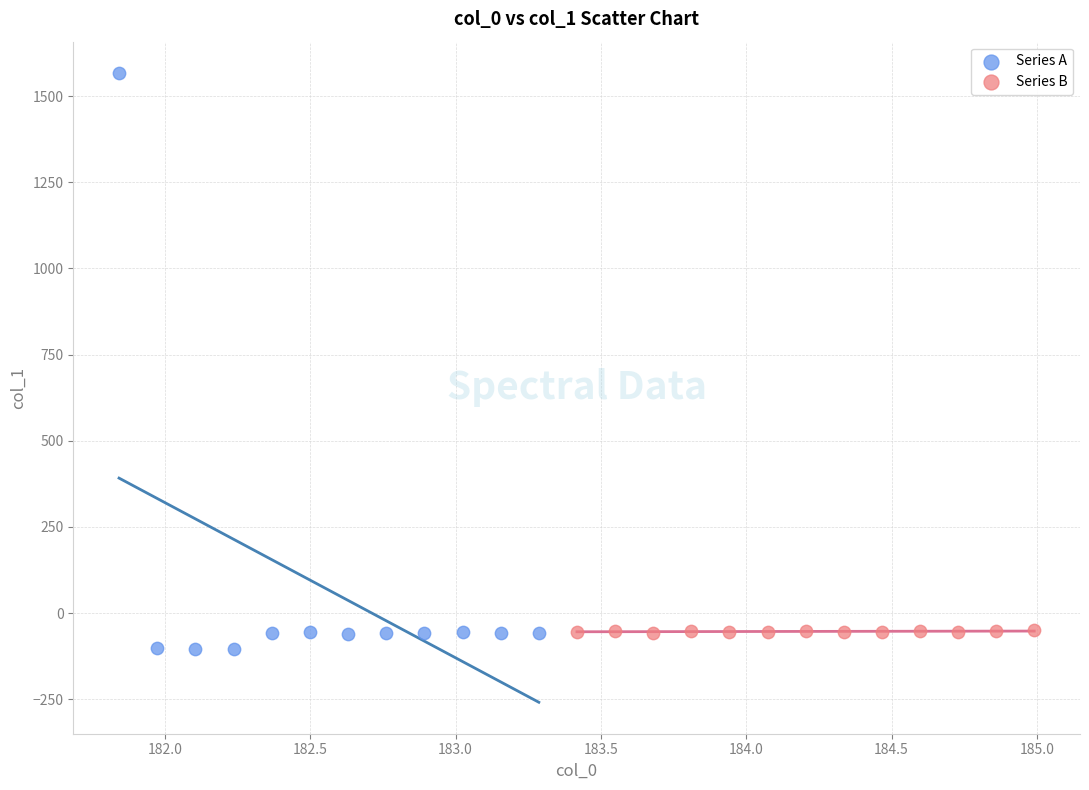

Which series has the largest Y range (max minus min)?

Series A